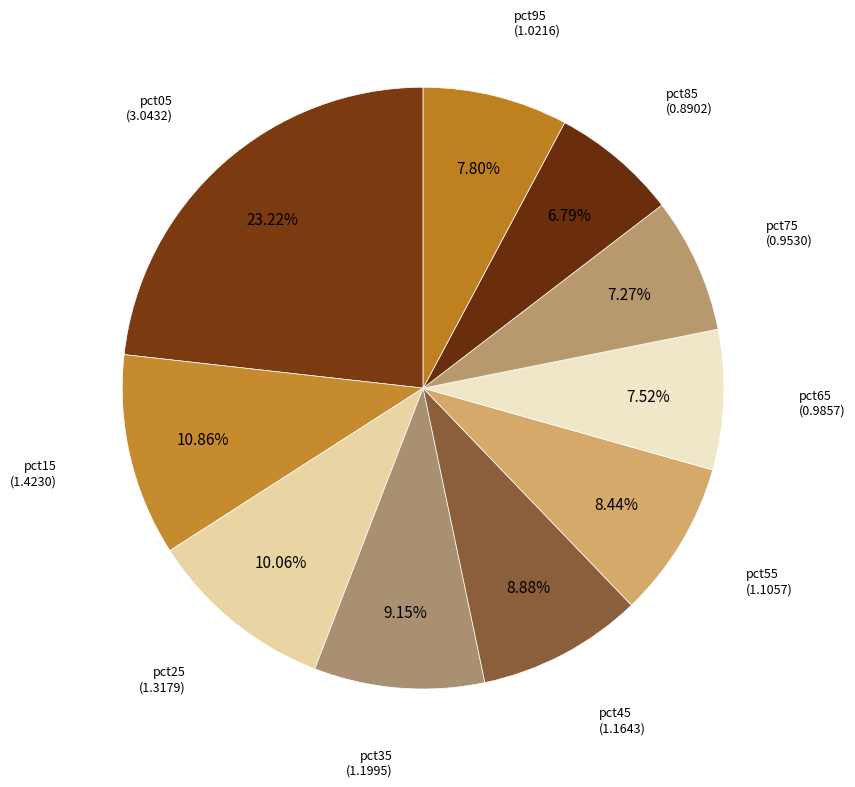

What is the ratio of the value at pct05 to the value at pct55?

2.8